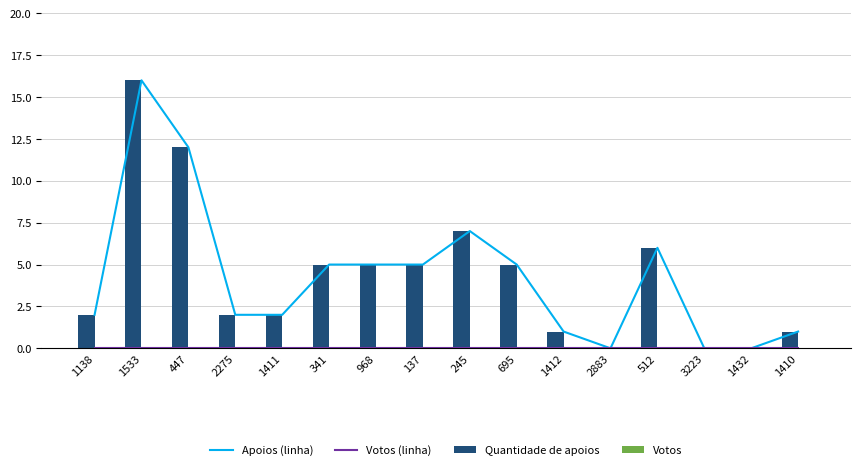

Reading left to right, list all the values displayed in this chart.

Apoios (linha): 2	16	12	2	2	5	5	5	7	5	1	0	6	0	0	1
Votos (linha): 0	0	0	0	0	0	0	0	0	0	0	0	0	0	0	0
Quantidade de apoios: 2	16	12	2	2	5	5	5	7	5	1	0	6	0	0	1
Votos: 0	0	0	0	0	0	0	0	0	0	0	0	0	0	0	0